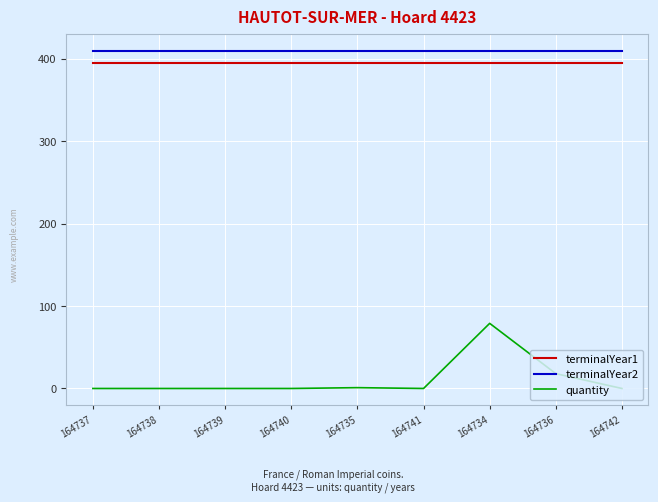

Which series has the widest spread of values?

quantity